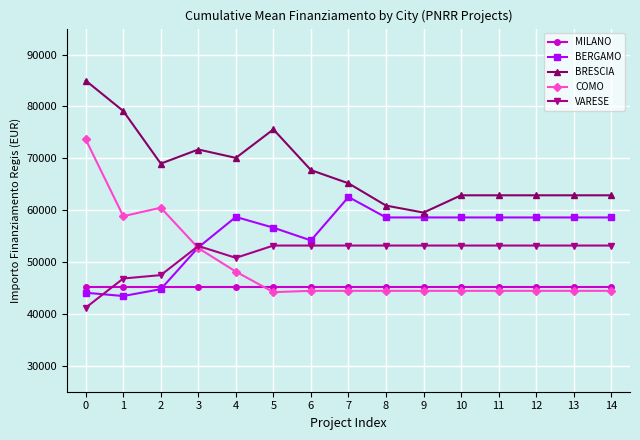

Where is BERGAMO nearest to the value 52992?

3